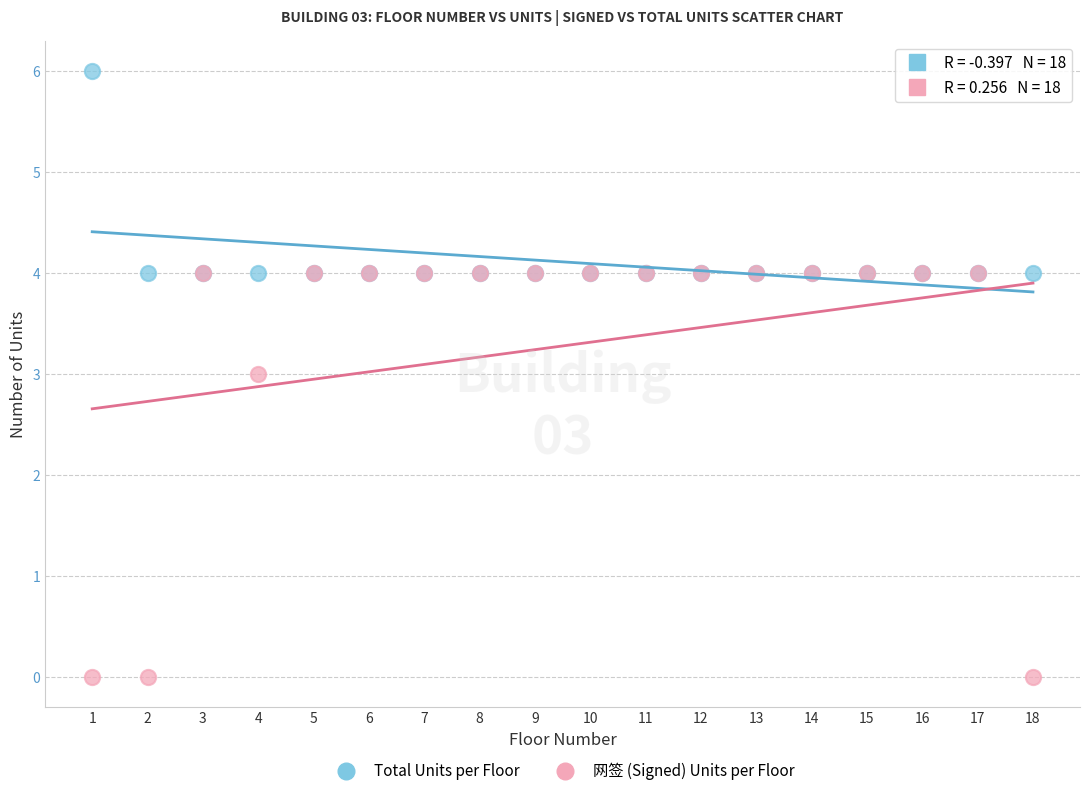

Which series reaches the minimum Y coordinate?

网签 (Signed) Units per Floor